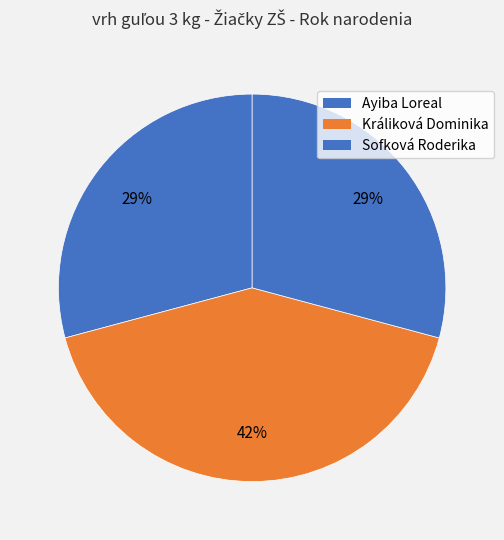

Count the number of slices in the pie.

3